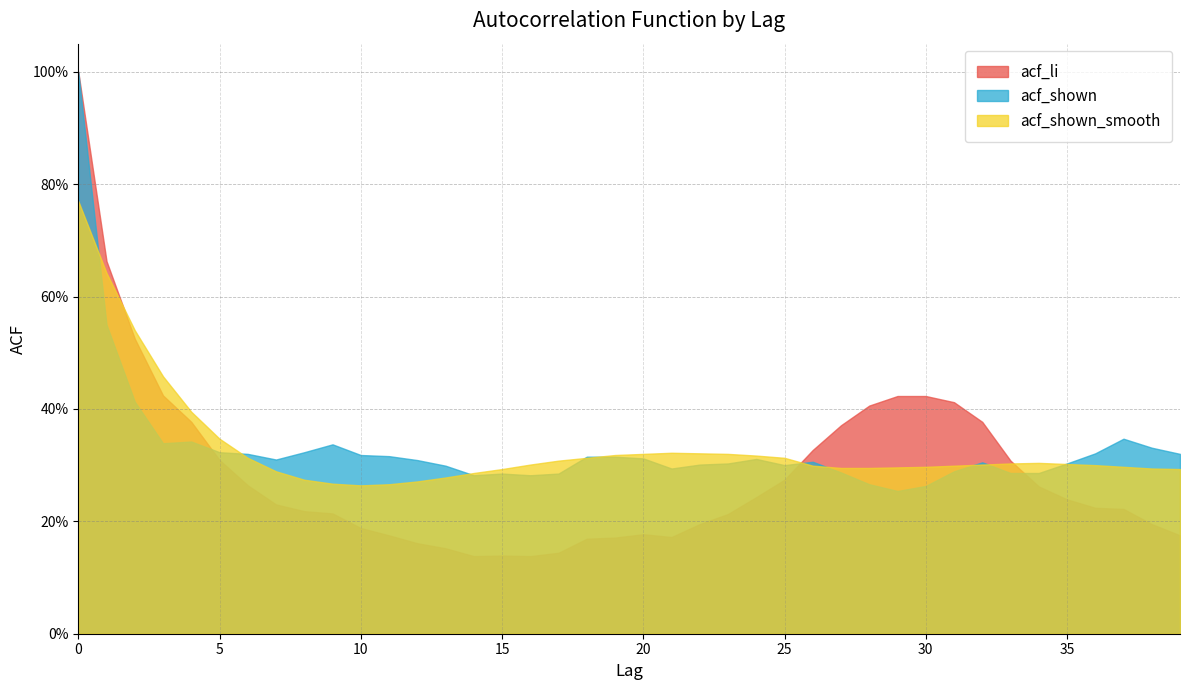

What is the difference between the highest and lowest values at 21?

0.2